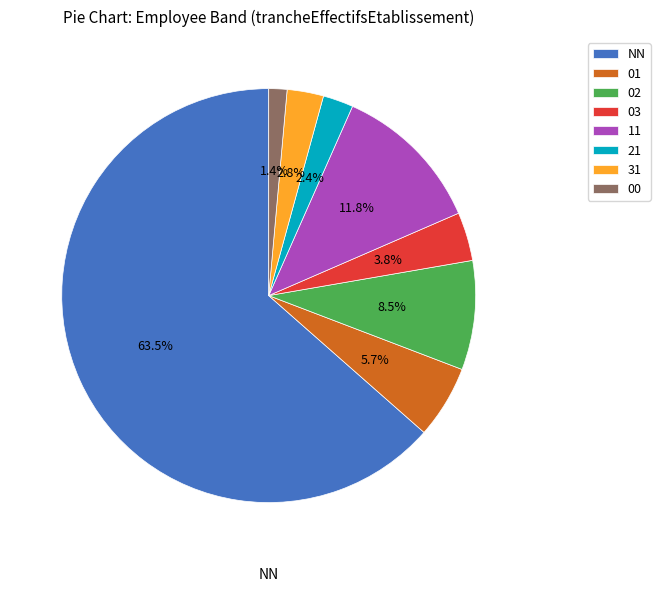

How many segments does this pie chart have?

8